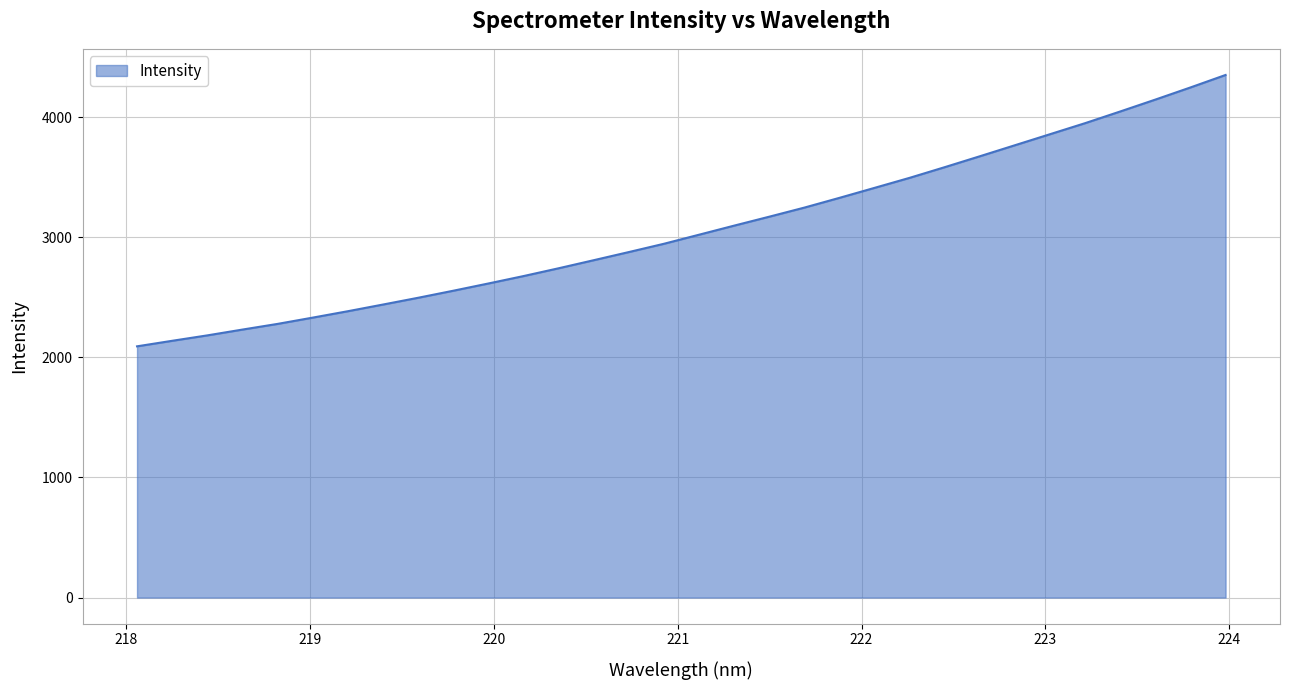

What is the difference between the maximum and minimum values?

2259.3